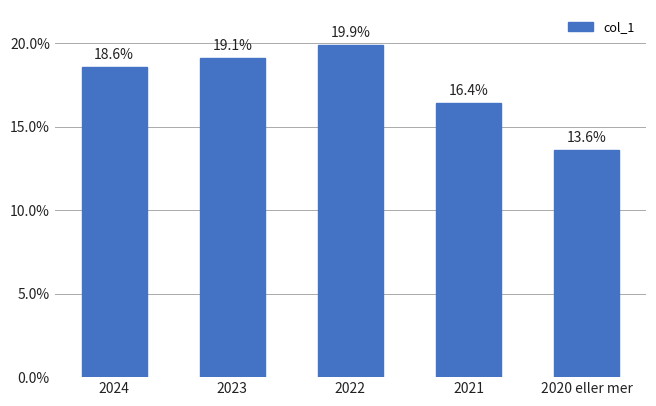

What is the average value?

17.5